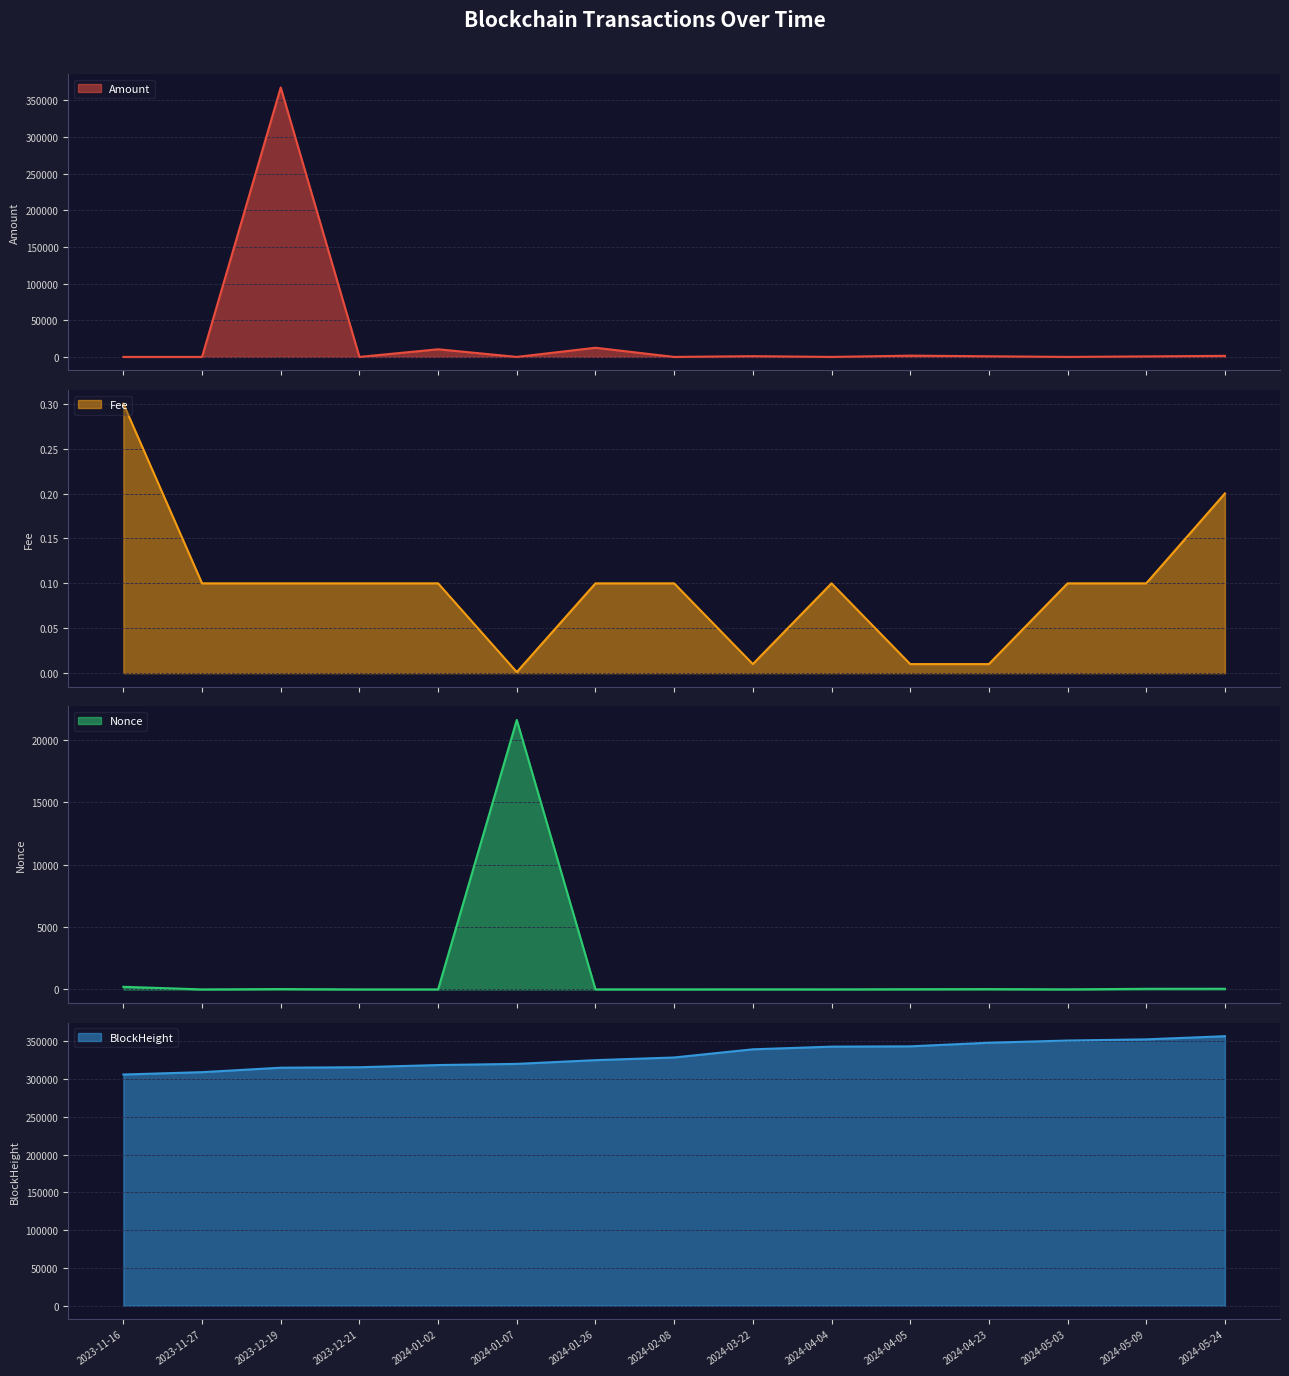

True or false: Amount has a value of 1451.2 at 2024-05-24.

True